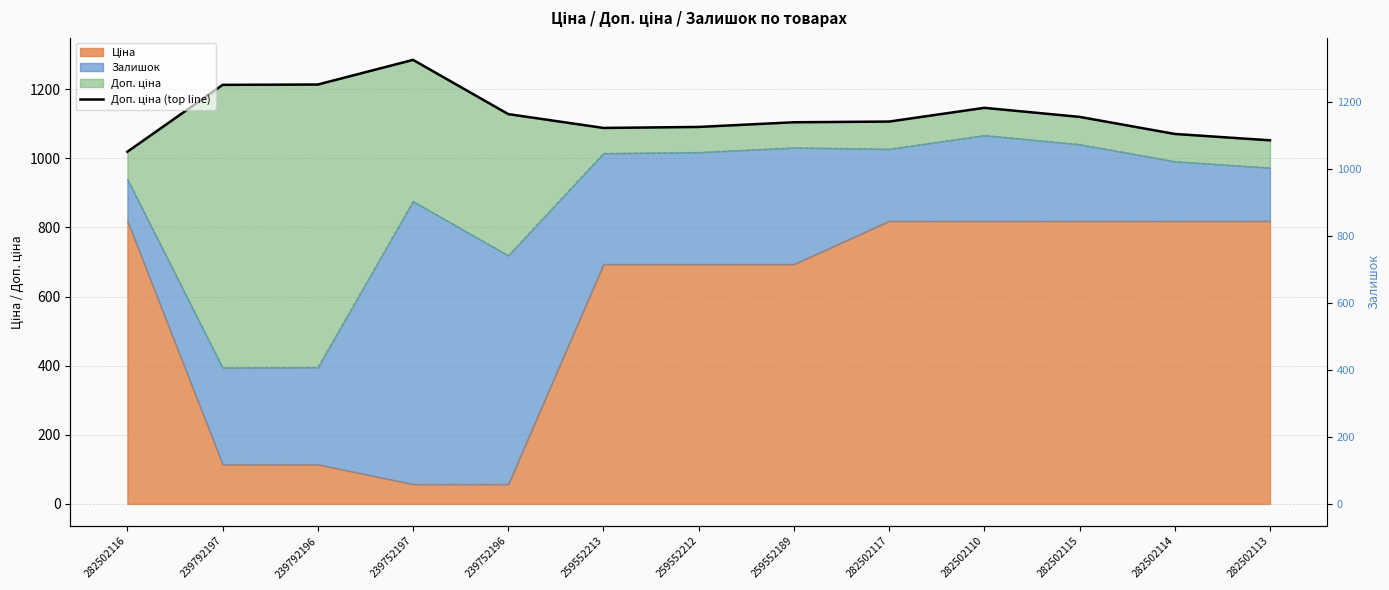

Does the chart display data point markers on the line(s)?

No